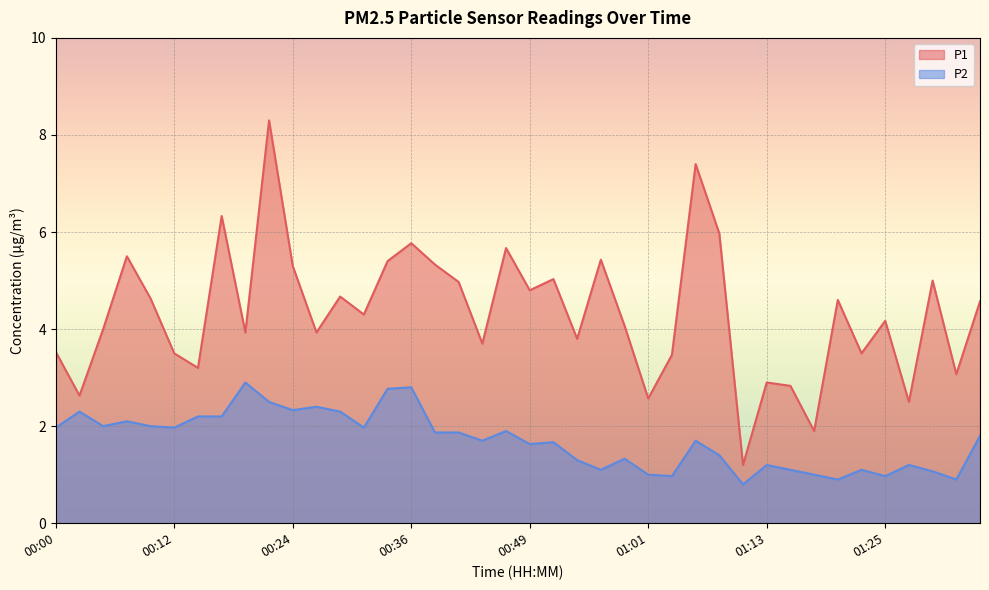

Is it true that P1 equals 2.6 at 00:02?

True